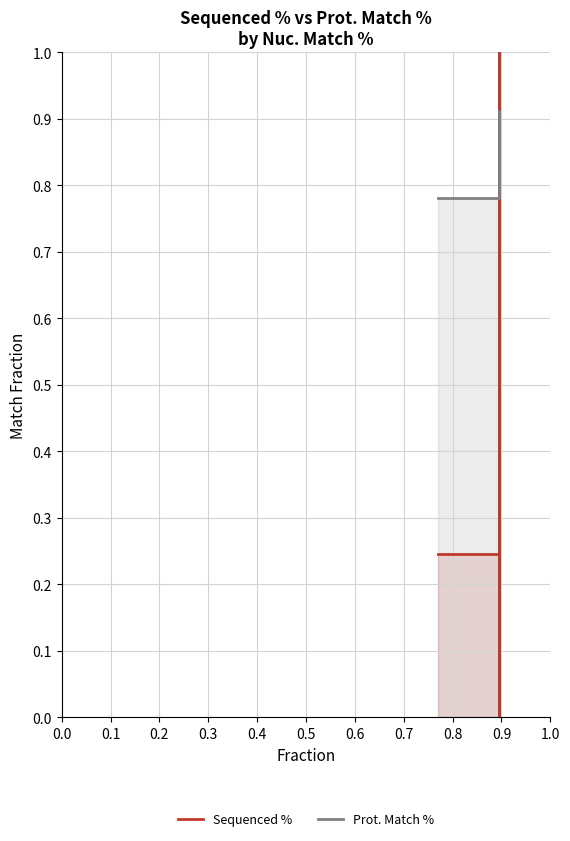

How many lines are shown in the chart?

2